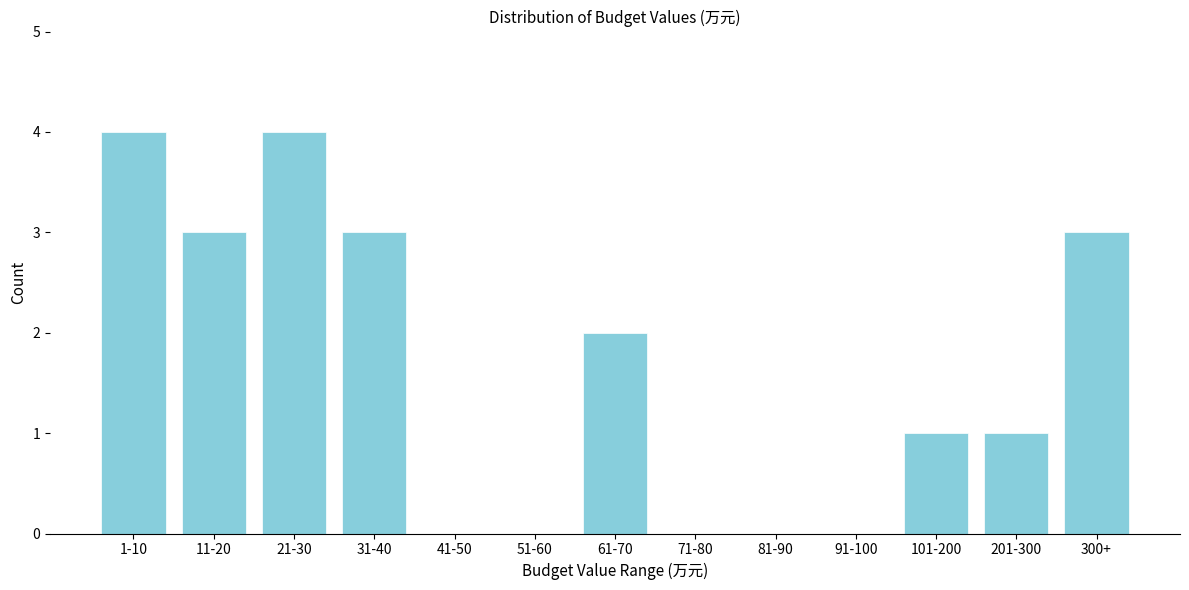

Reading right to left, what are all the values shown in this chart?

300+=3	201-300=1	101-200=1	91-100=0	81-90=0	71-80=0	61-70=2	51-60=0	41-50=0	31-40=3	21-30=4	11-20=3	1-10=4